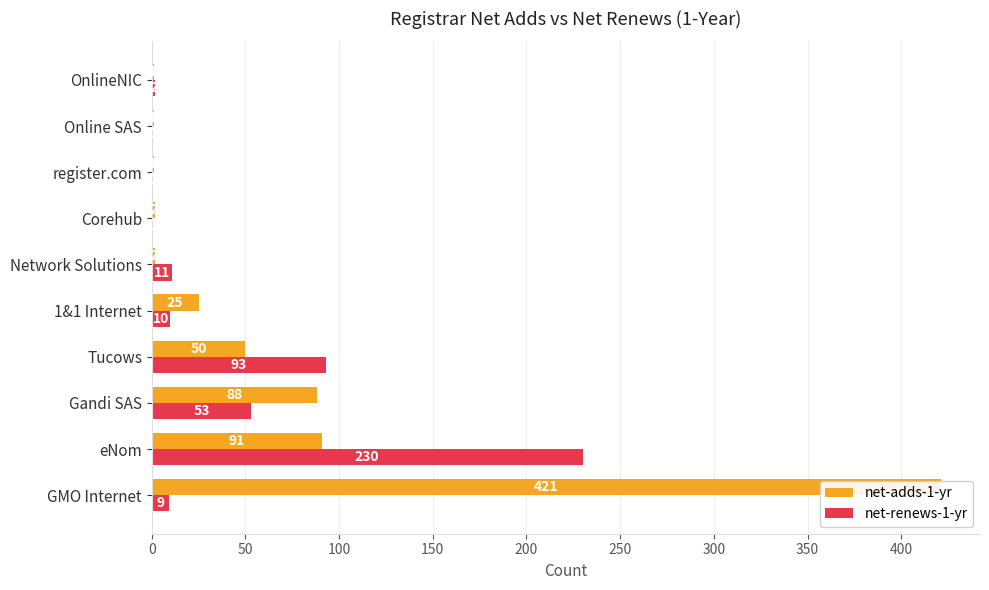

What is the difference between the net-renews-1-yr values at Online SAS and Tucows?

93